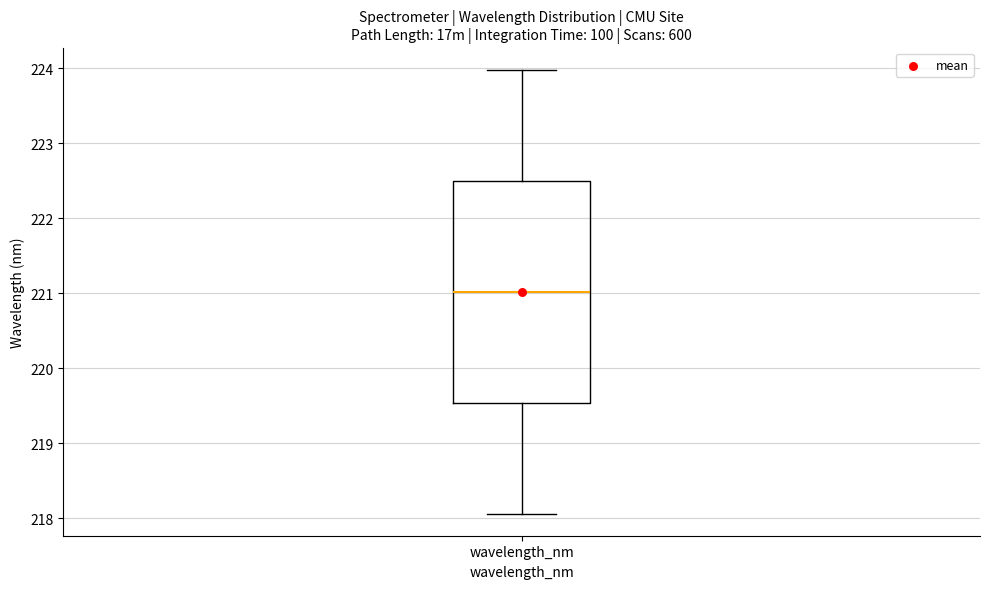

Read this box plot against the y-axis: the position of the median line, the range covered by the box, and the ends of both whiskers. The values are not printed on the chart, so give them approximately, as read against the axis.

median 221.0, box 219.5 to 222.5, whiskers 218.1 to 224.0